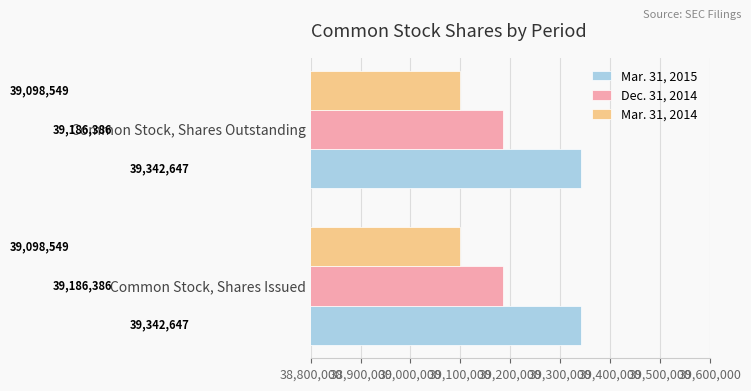

What is the highest value of the Mar. 31, 2014 series?

39098549